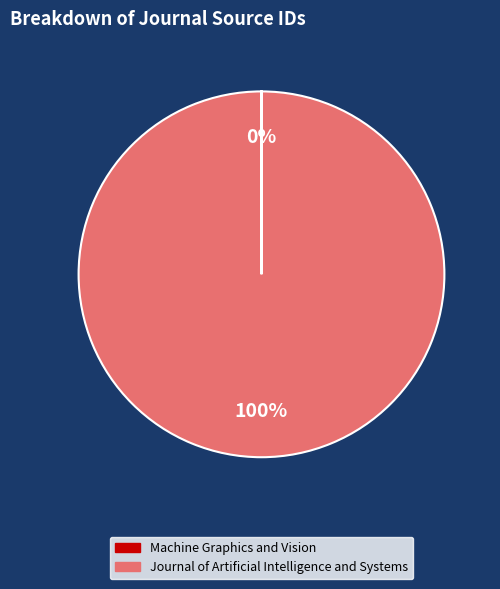

What percentage is the Journal of Artificial Intelligence and Systems slice, to the nearest percent?

100%